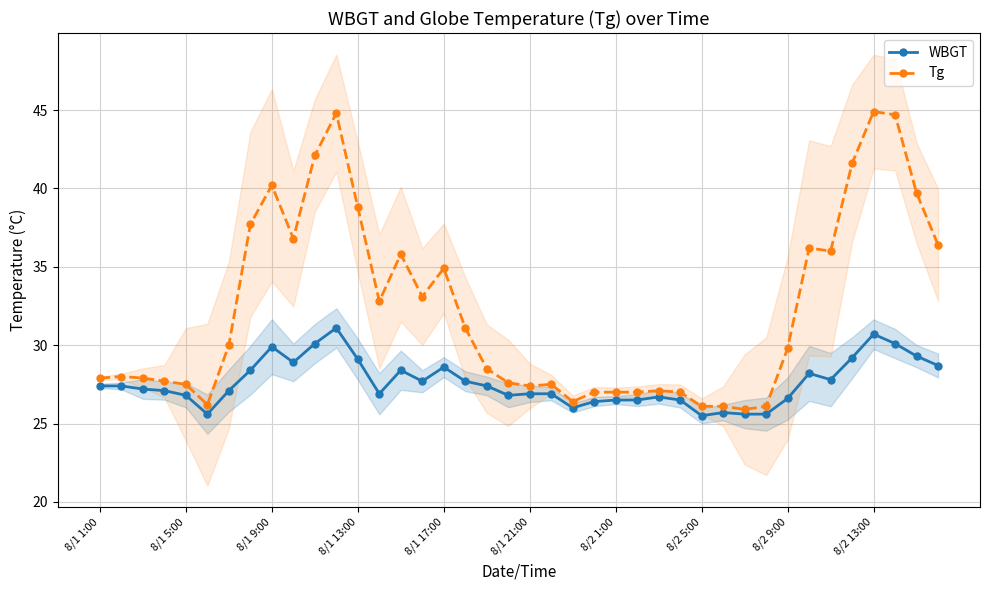

The value of Tg at 8/1 17:00 is 34.9. True or false?

True